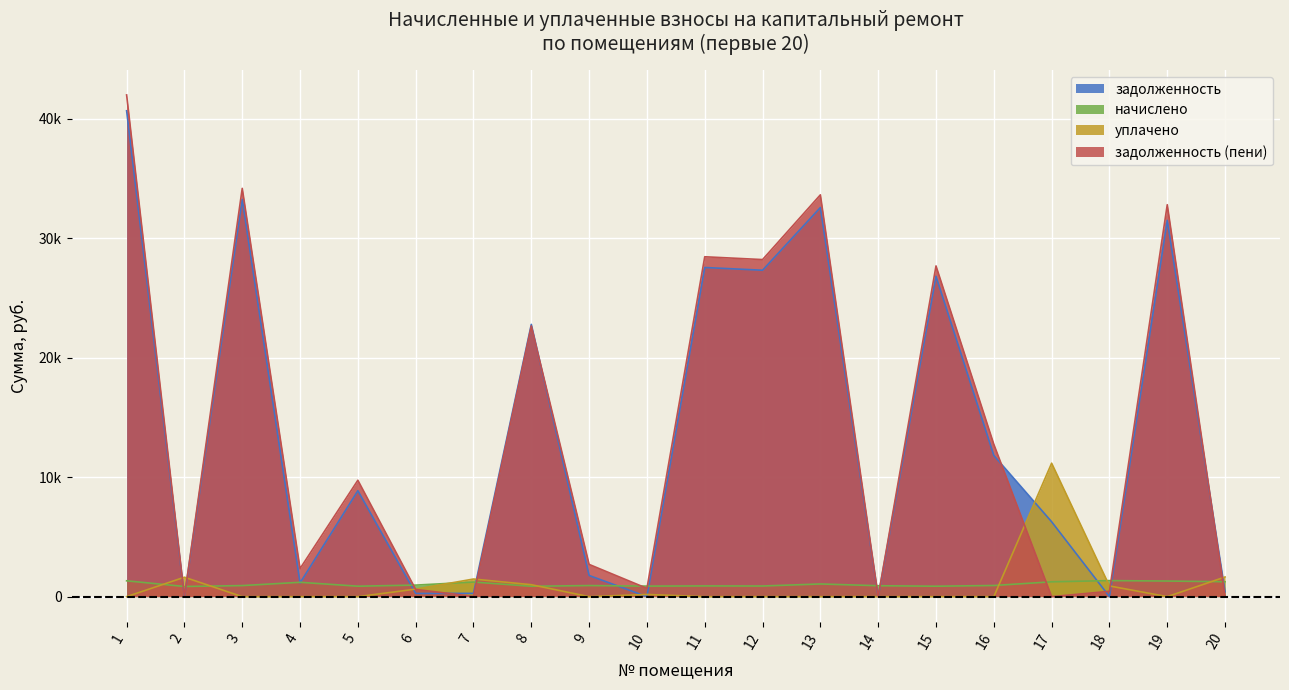

Reading left to right, transcribe all the data shown in this chart.

задолженность: 40666.7	0.0	33246.6	1147.2	8866.4	268.4	274.8	22787.8	1771.5	0.0	27548.4	27320.4	32567.5	0.0	26806.9	11818.5	6269.8	0.0	31496.3	397.2
начислено: 1326.2	851.9	926.3	1201.6	876.1	966.5	1222.0	870.5	928.1	883.5	898.4	890.9	1062.1	915.1	874.2	933.7	1242.5	1344.2	1307.6	1248.1
уплачено: 0.0	1627.0	0.0	0.0	0.0	630.0	1475.1	1000.0	0.0	184.1	0.0	0.0	0.0	0.0	0.0	0.0	11171.5	896.1	0.0	1645.3
задолженность (пени): 41992.9	0.0	34172.9	2348.7	9742.5	604.8	21.7	22658.3	2699.7	694.6	28446.8	28211.3	33629.6	0.0	27681.1	12752.2	0.0	448.1	32803.9	0.0